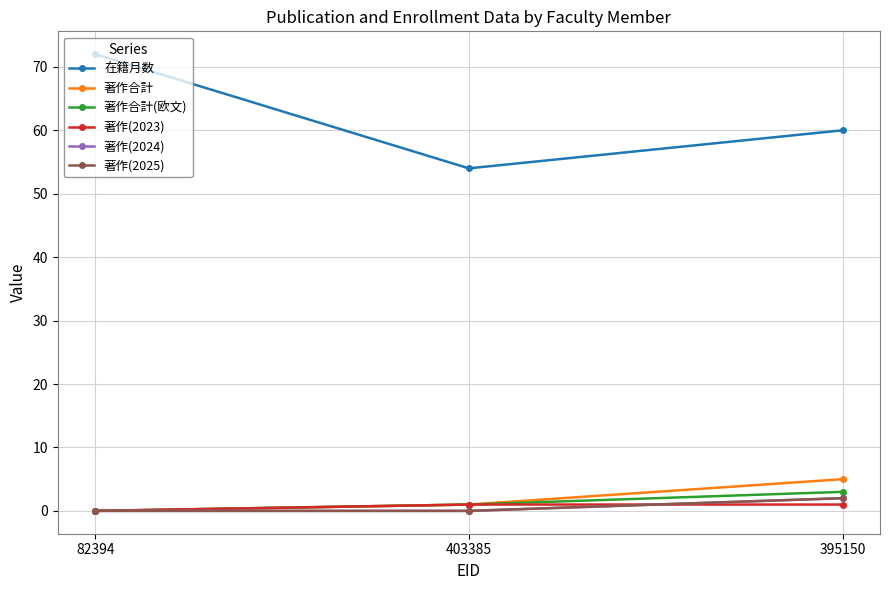

Which label corresponds to the largest value in the chart?

82394